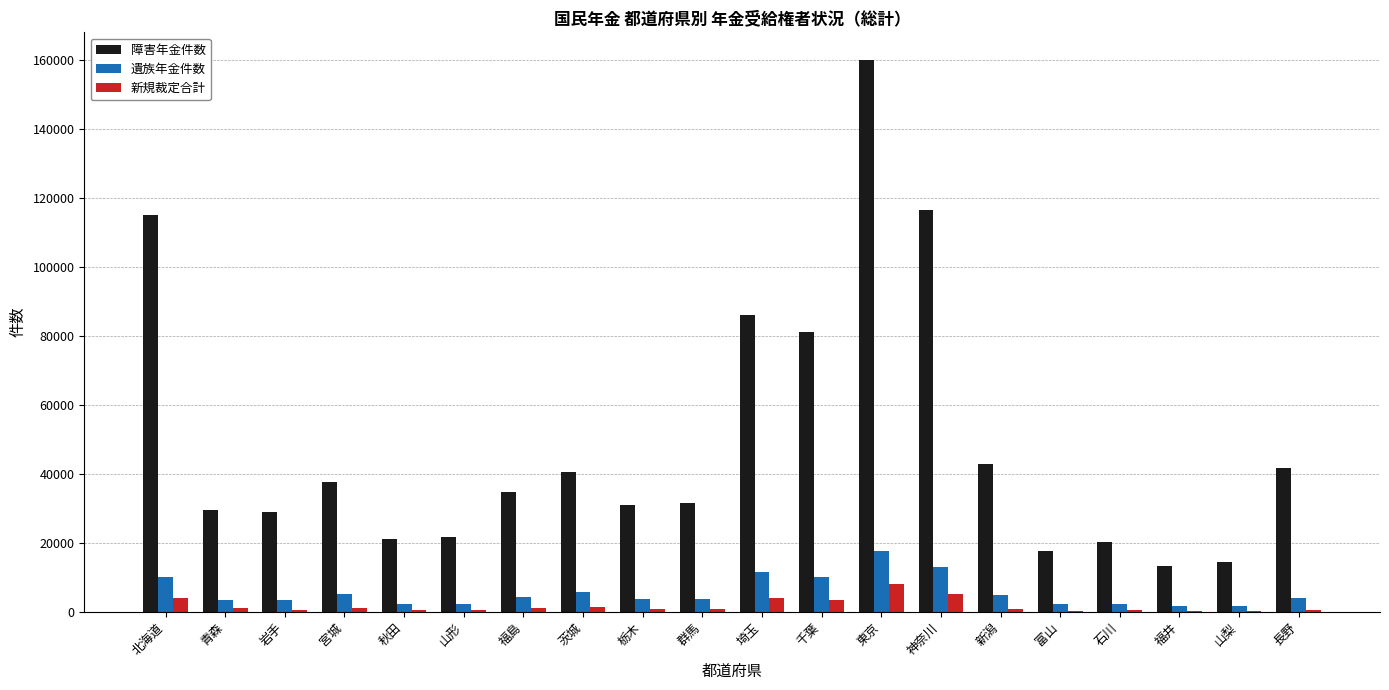

What is the sum of the 障害年金件数 values at 長野 and 栃木?

72900